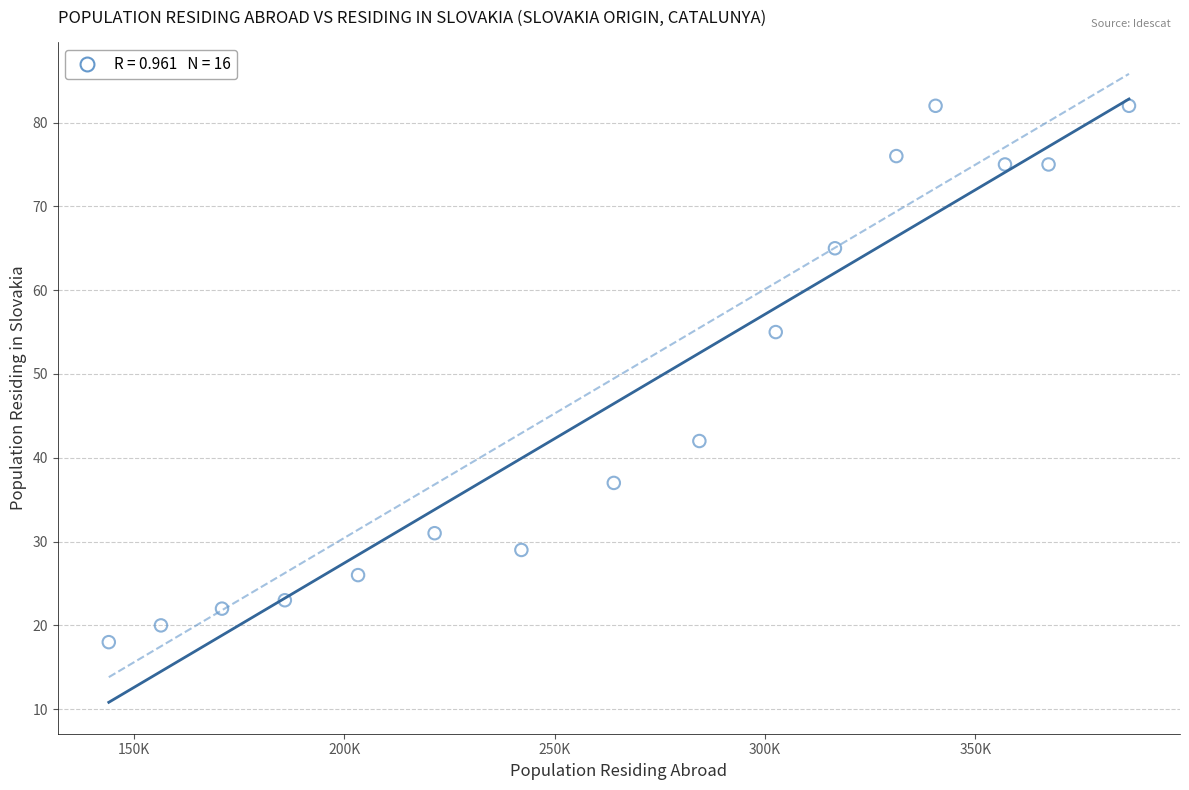

What Y value in the scatter plot is closest to 50?

55